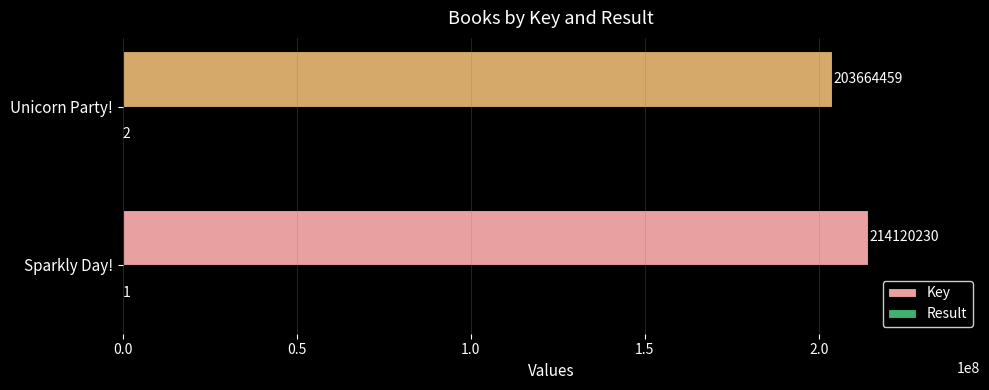

What is the sum of all Key values?

417784689